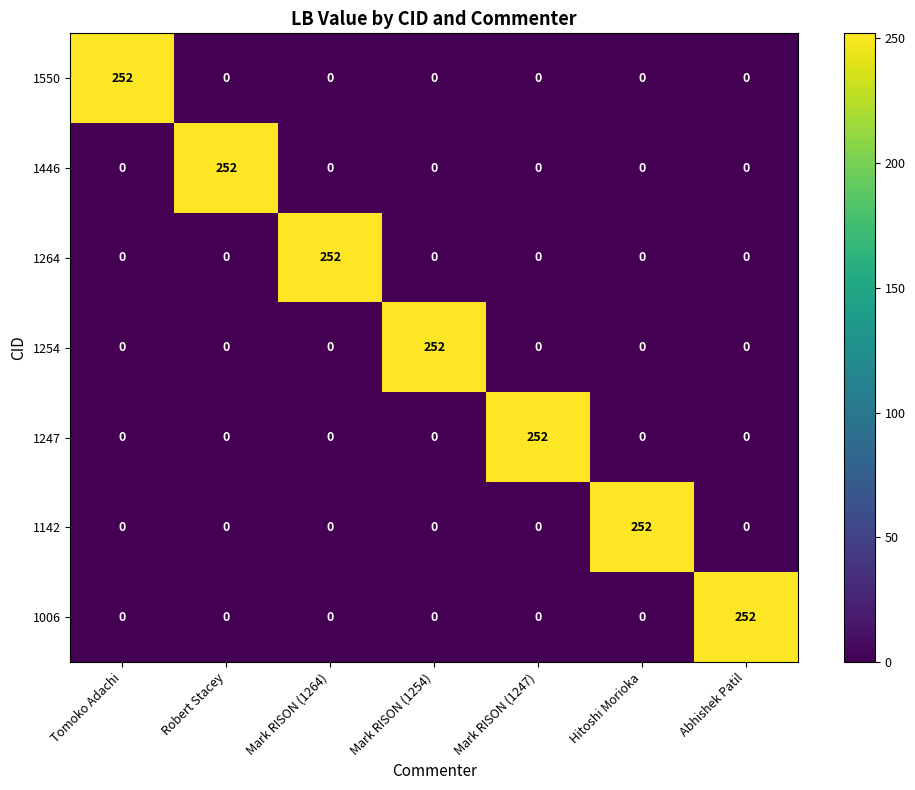

At how many categories does at least one series exceed 4?

7